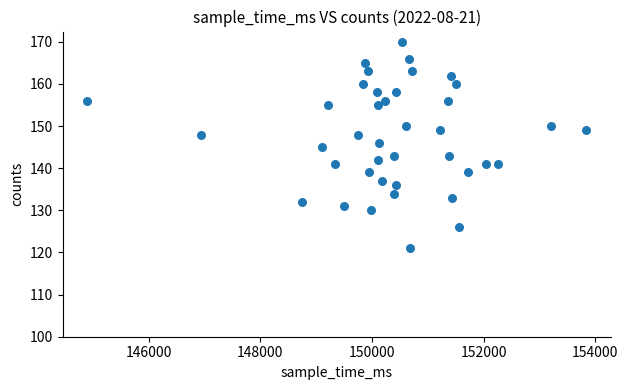

What is the range of X values (max minus min)?

8933